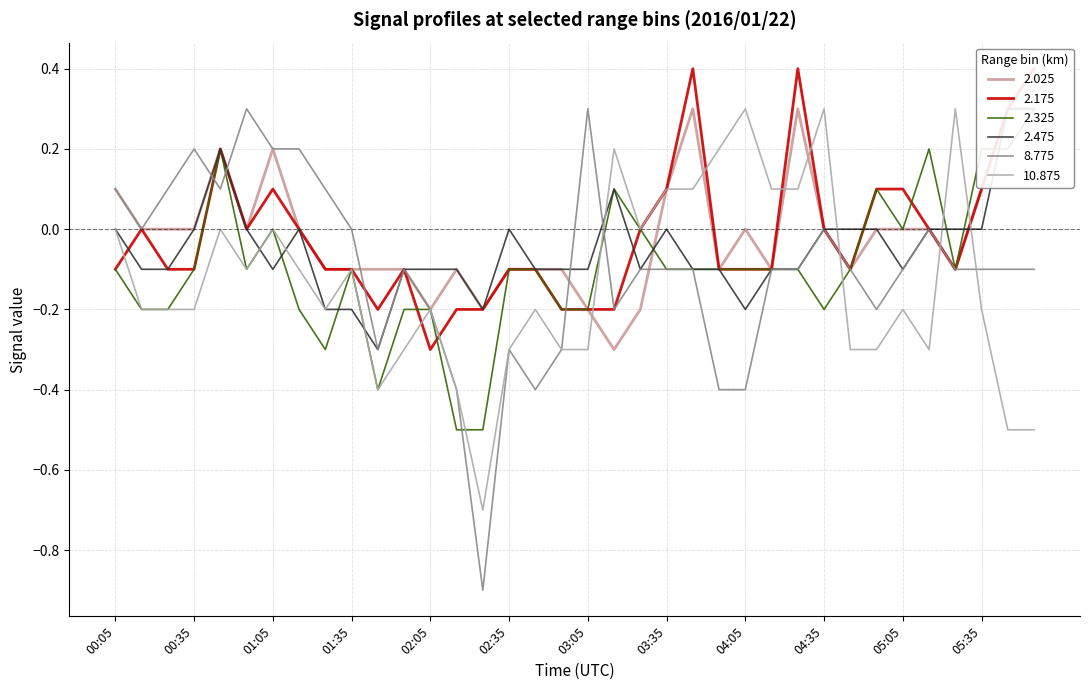

Where is the first local minimum for 2.325?

00:55